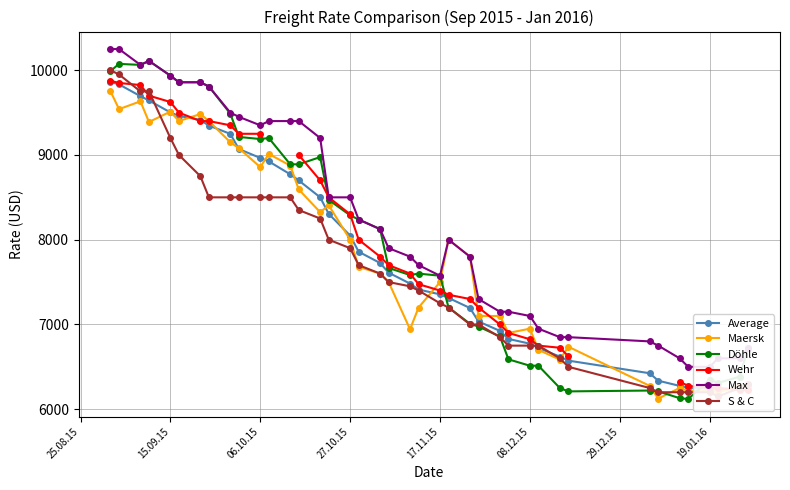

After their last crossing, which series has the higher values: S & C or Maersk?

S & C